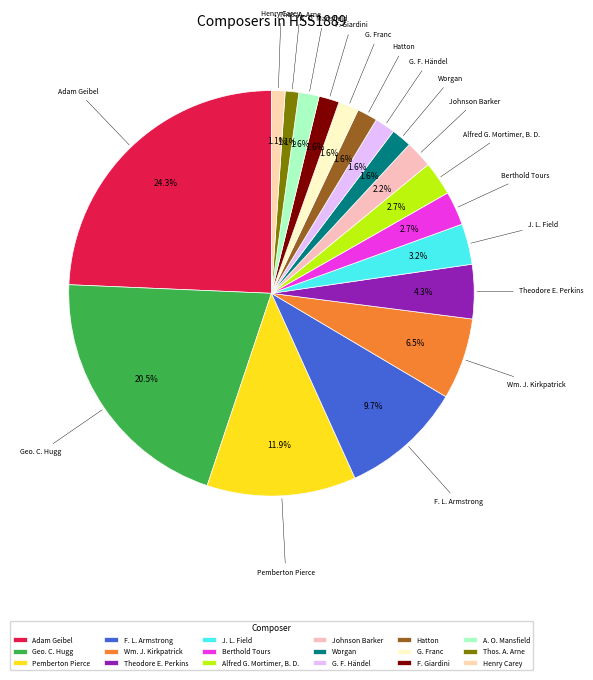

Between Pemberton Pierce and Thos. A. Arne, which is larger?

Pemberton Pierce